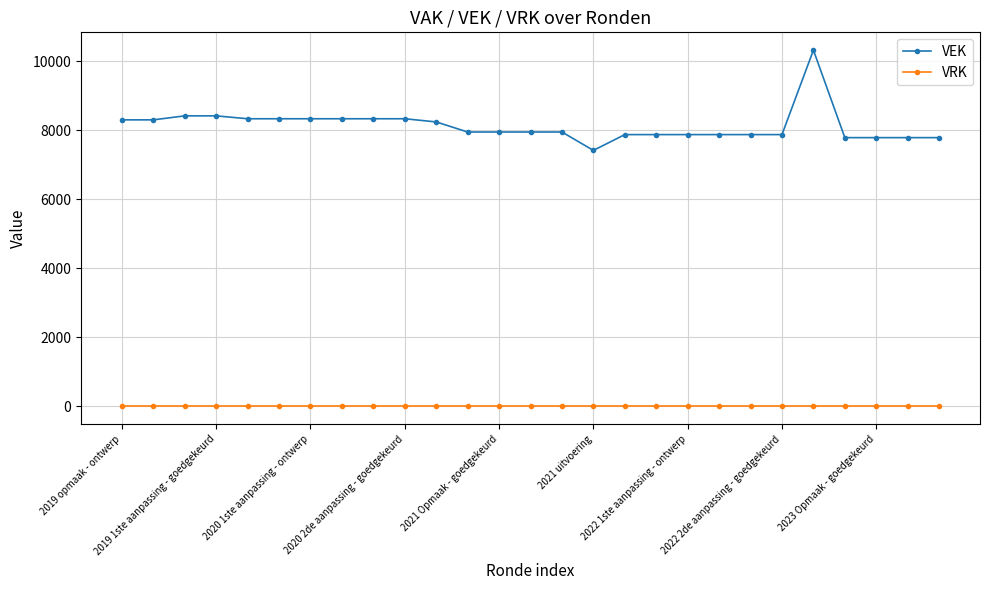

What is the sum of all VEK values?

219596